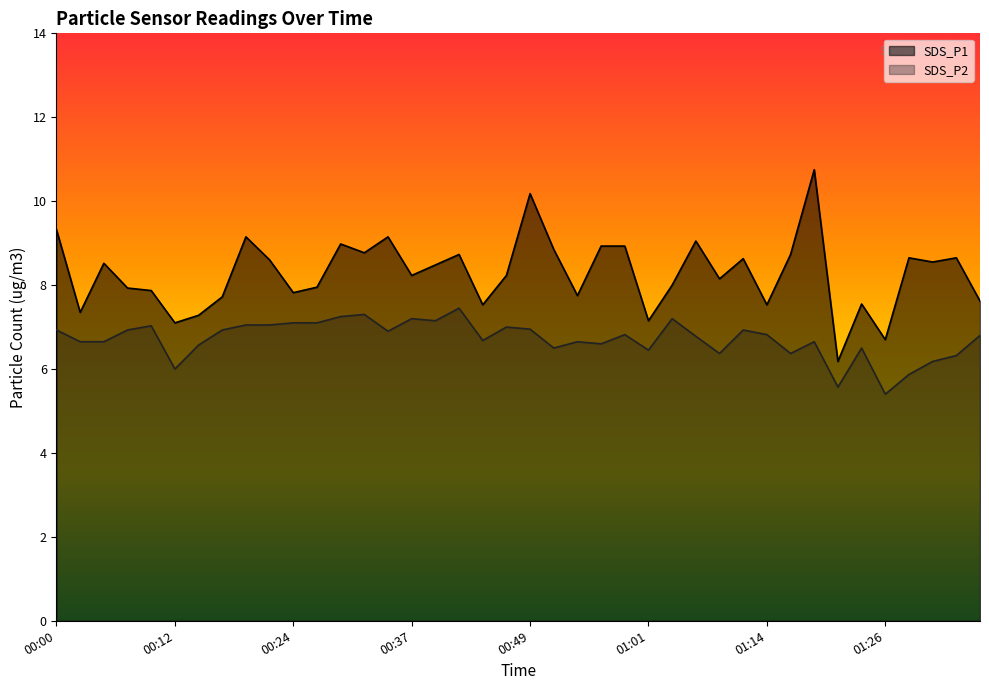

Which category has the highest value across all series?

01:18